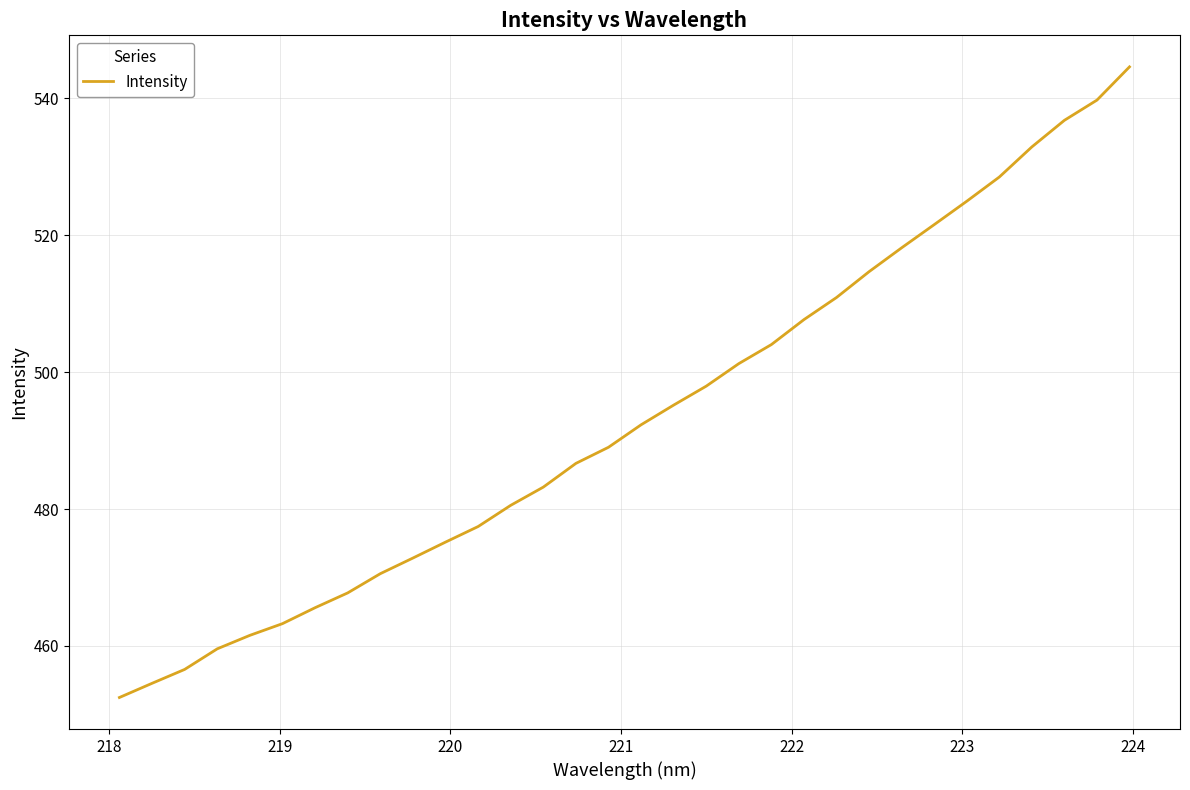

What is the greatest value displayed?

544.6